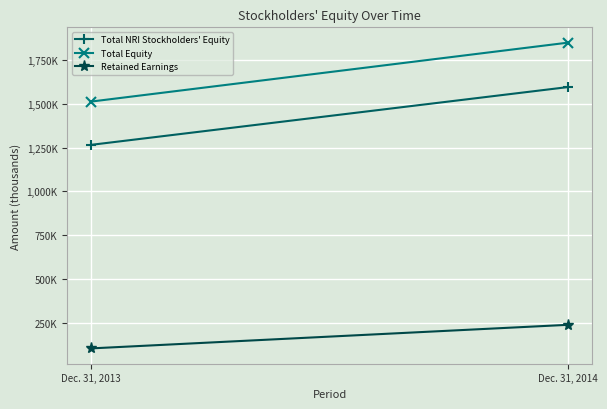

What is the spread (max minus min) of values at Dec. 31, 2014?

1612156